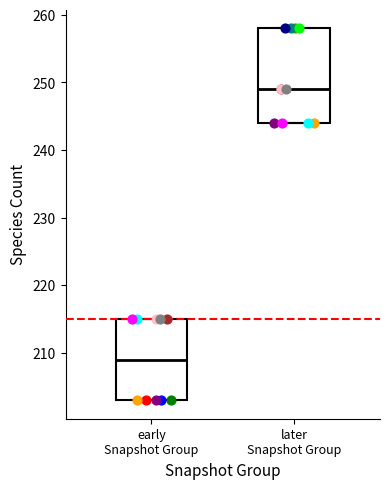

Where does the median line of the box for later Snapshot Group sit on the y-axis? The values are not printed on the chart, so give them approximately, as read against the axis.

249